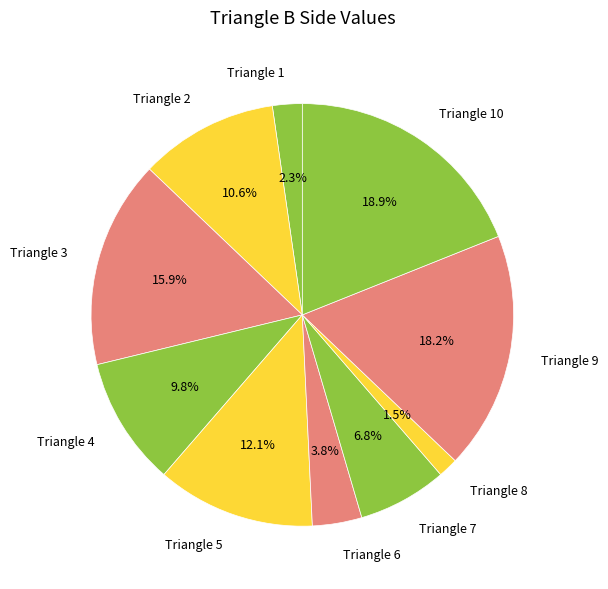

Is there a majority slice in this chart?

No